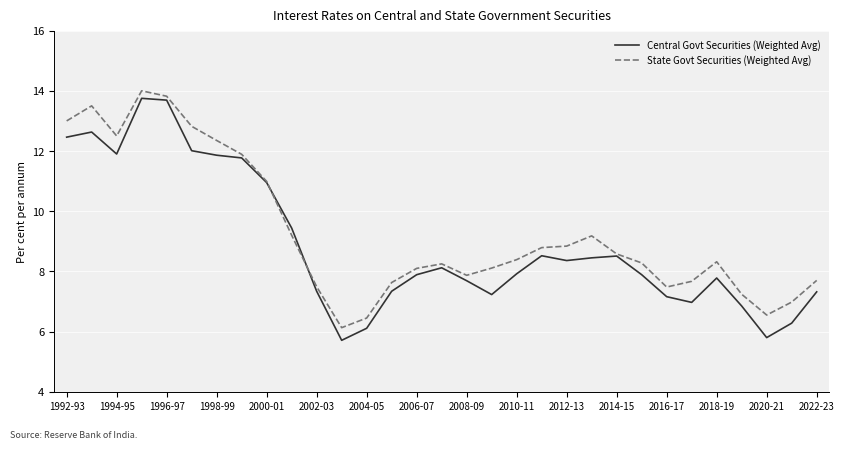

List the series in order of their overall mean, highest first.

State Govt Securities (Weighted Avg), Central Govt Securities (Weighted Avg)